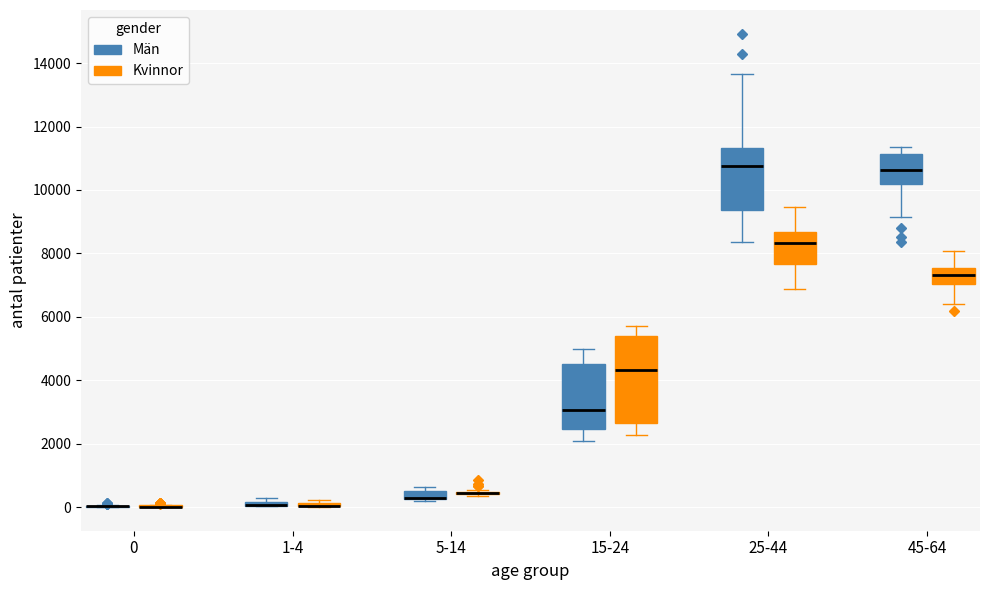

Which box is the tallest, from its lower edge to its upper edge?

15-24 (Kvinnor)